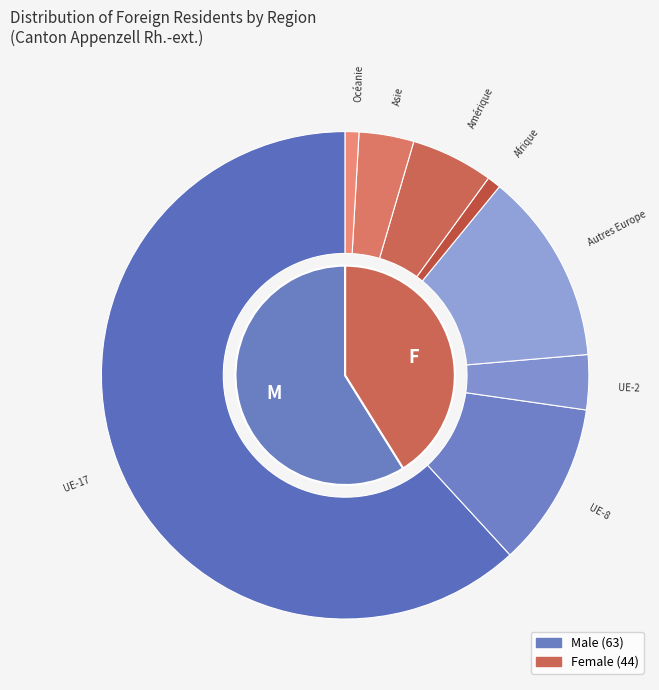

What is the change in value from Afrique to Asie?

+3